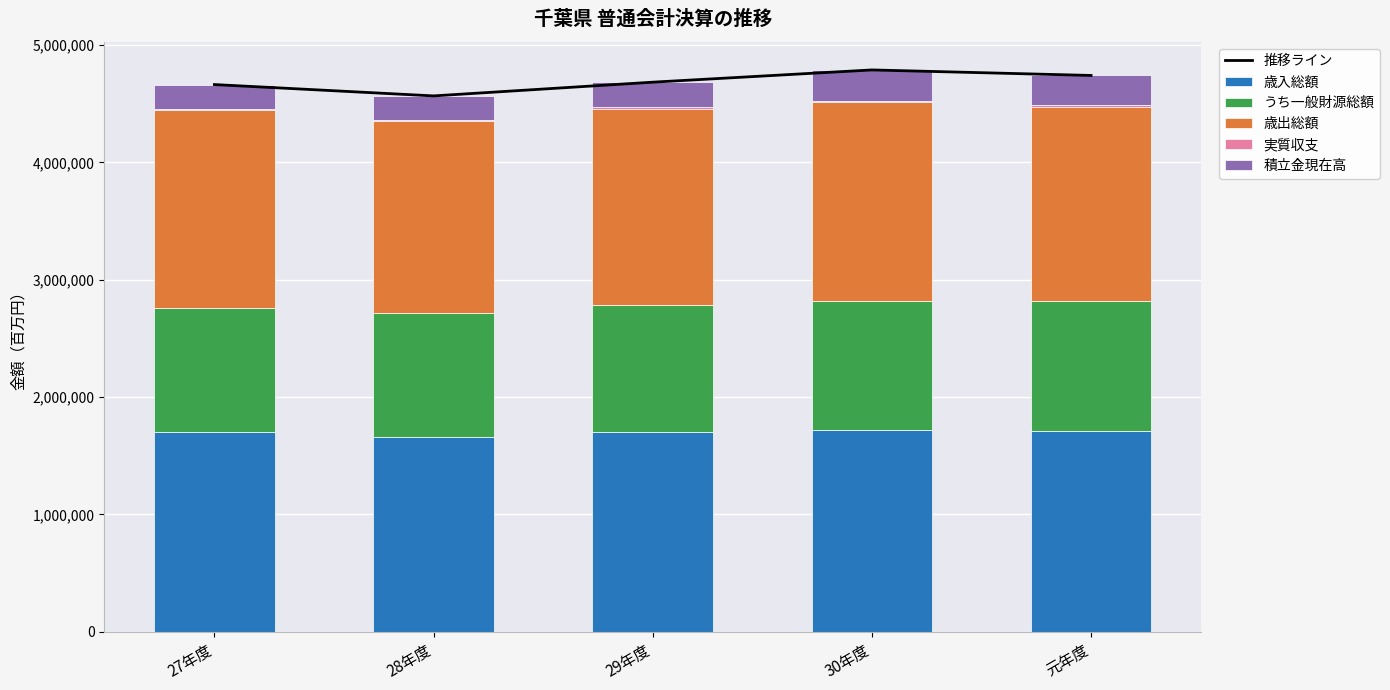

At how many categories does at least one series exceed 1608462?

5